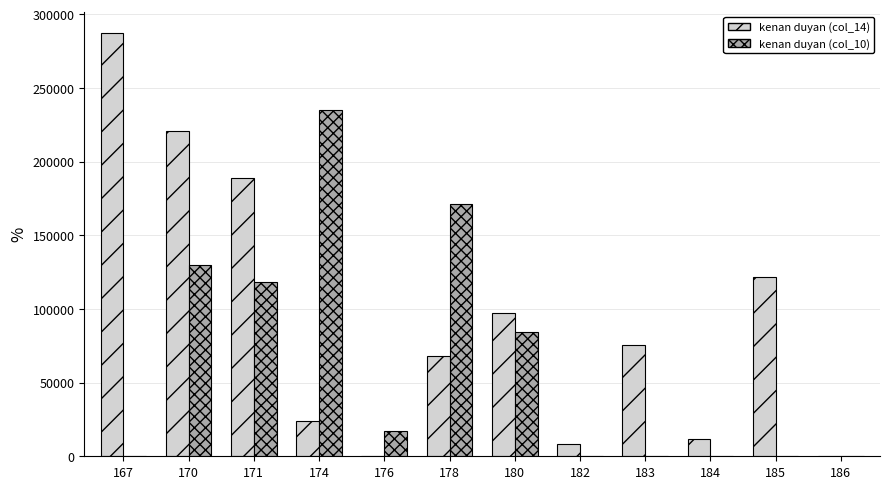

What is the sum of the kenan duyan (col_14) values at 176 and 180?

97527.7